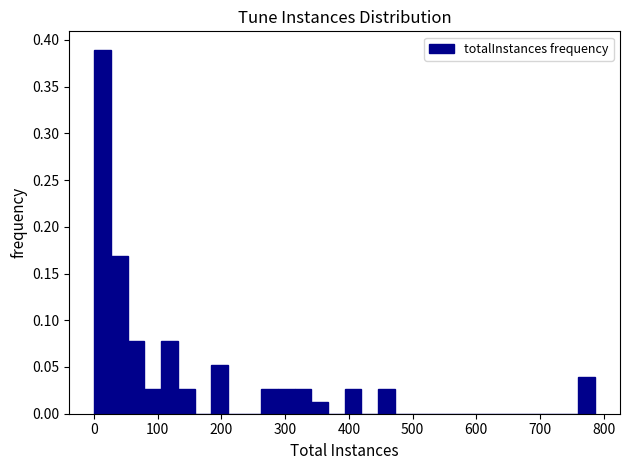

Around what value on the x-axis is the tallest bar? Give the approximate position of its centre, as read against the axis.

10